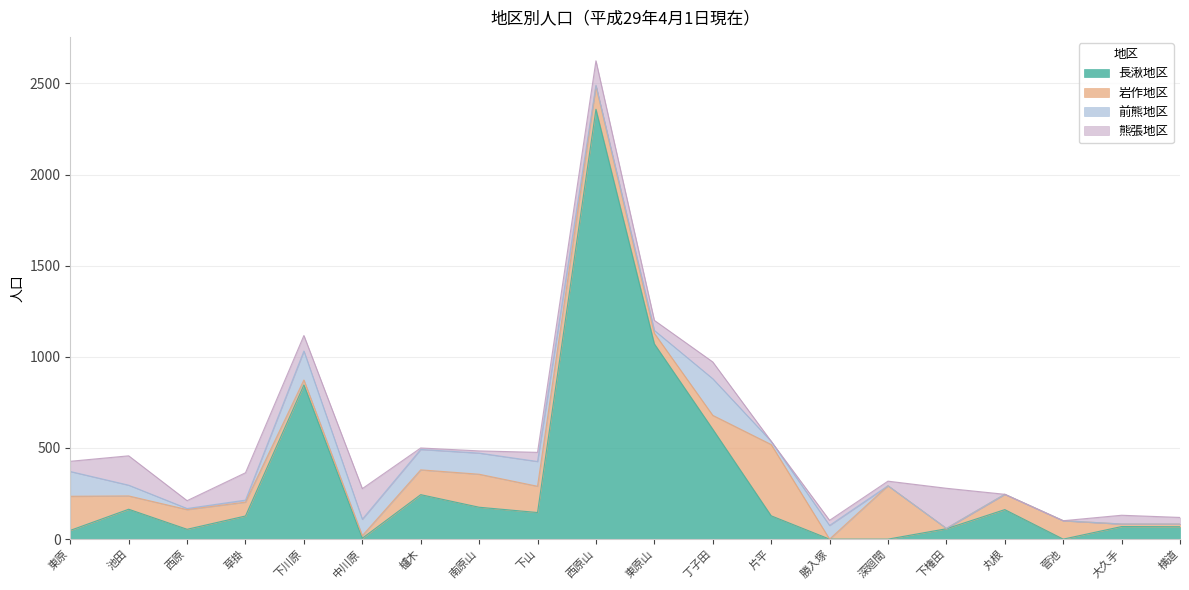

Between 櫨木 and 菅池, which is larger?

櫨木